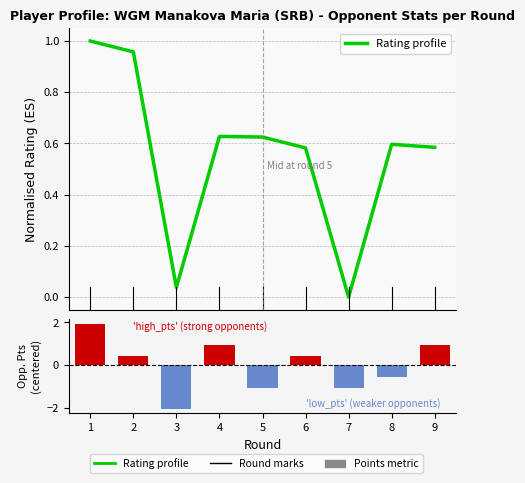

What is the maximum value shown in the chart?

1.9